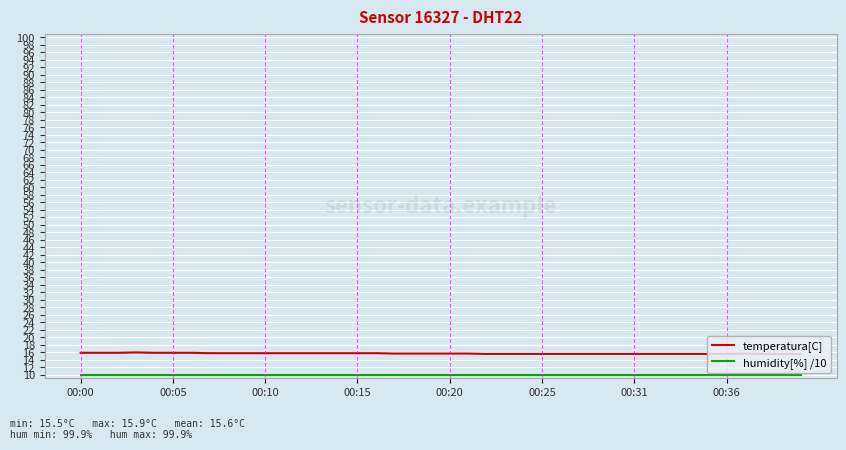

List the series in order of their overall mean, lowest first.

humidity[%] /10, temperatura[C]